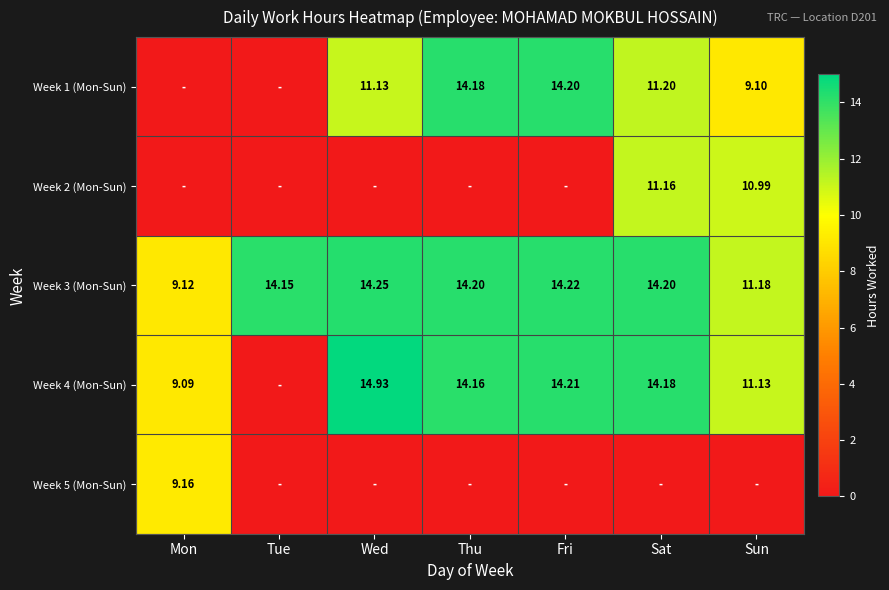

At which category does the chart reach its minimum across all series?

Mon